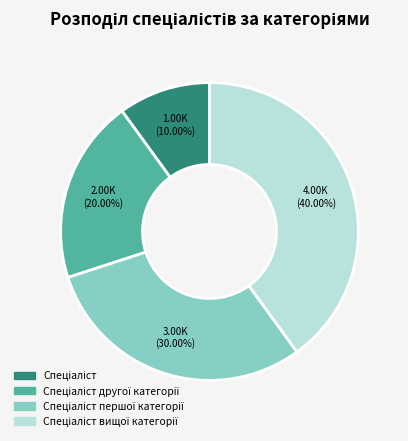

Does any single category account for the majority?

No